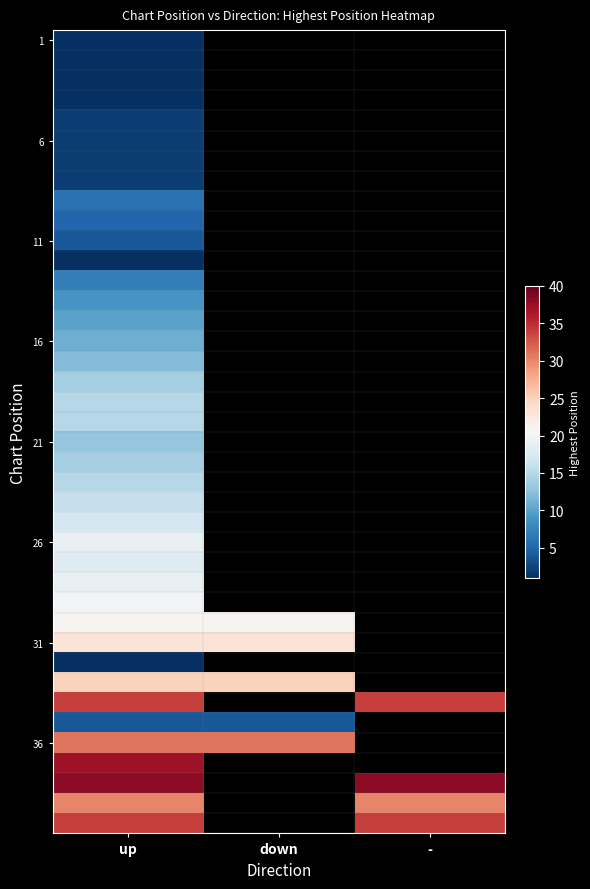

At which category is the sum across all series the highest?

up